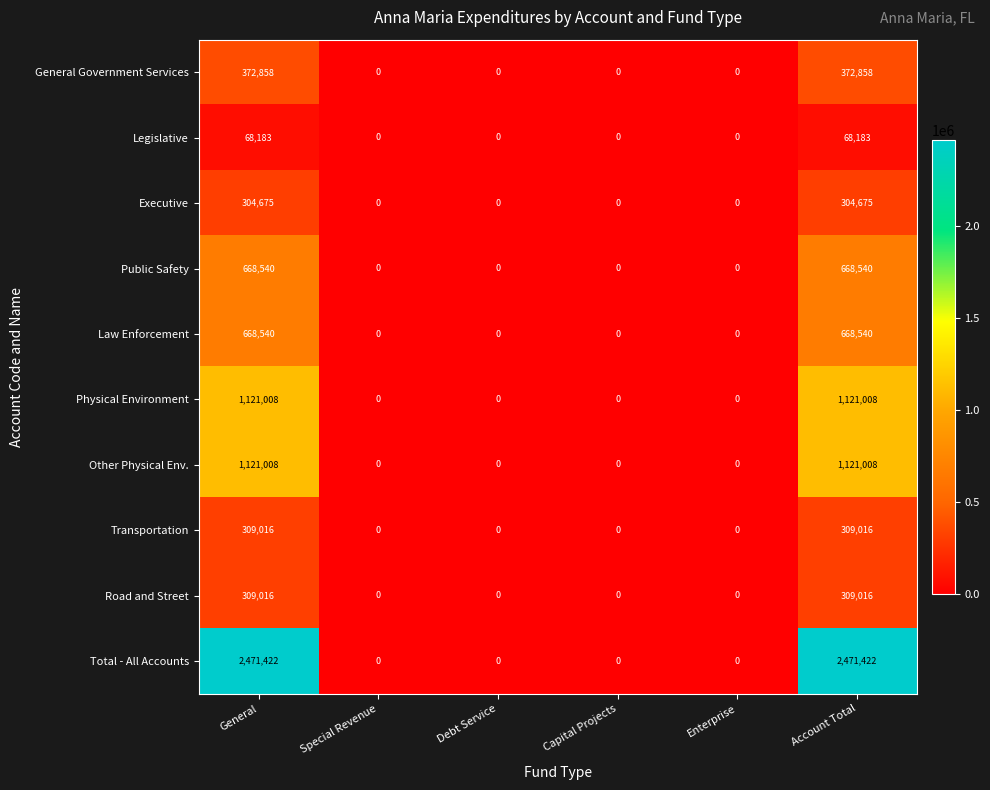

Is it true that Law Enforcement equals 668540 at Account Total?

True